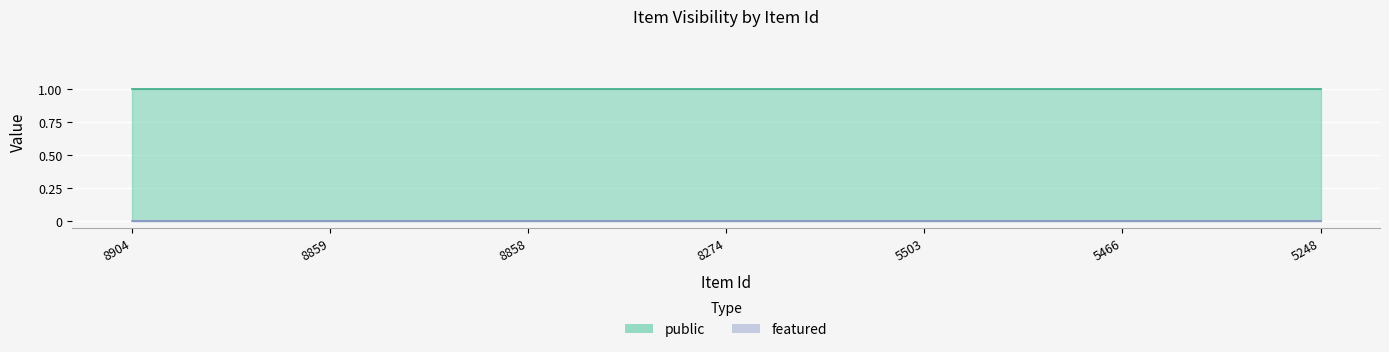

What is the greatest value displayed?

1